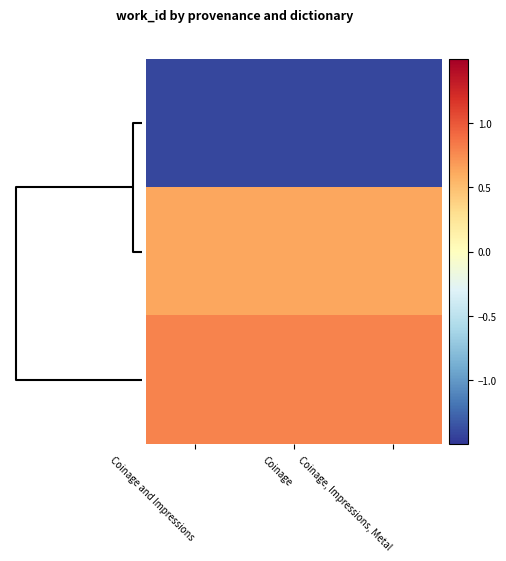

At how many categories does at least one series exceed 0?

3